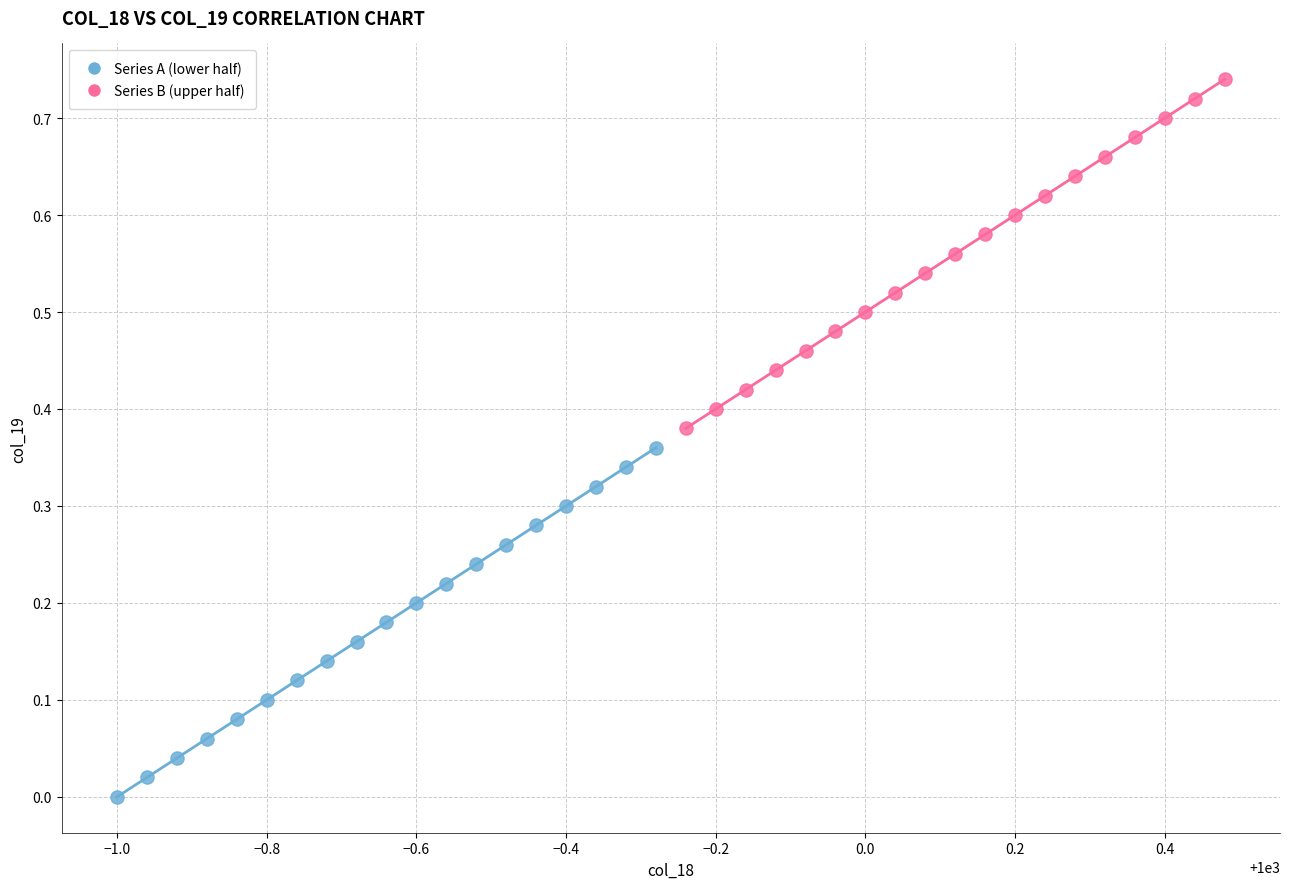

Which series contains the highest Y value?

Series B (upper half)